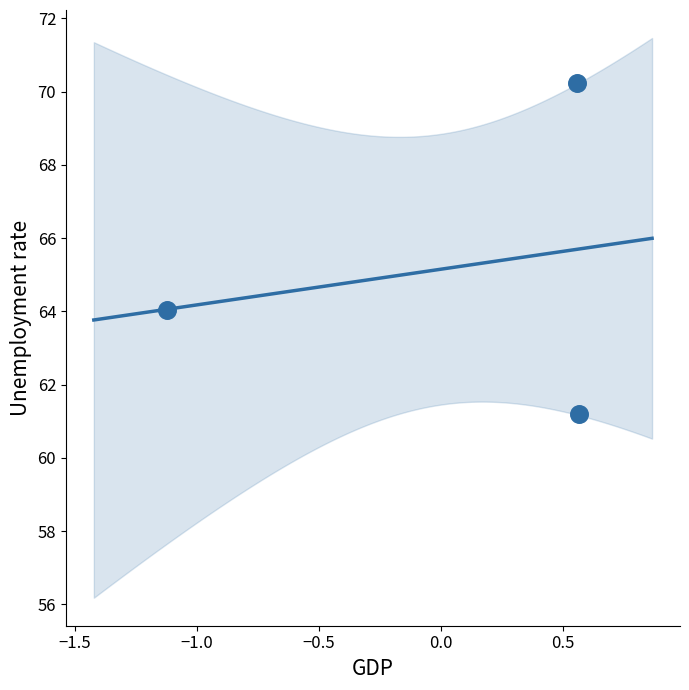

What is the range of X values (max minus min)?

1.7